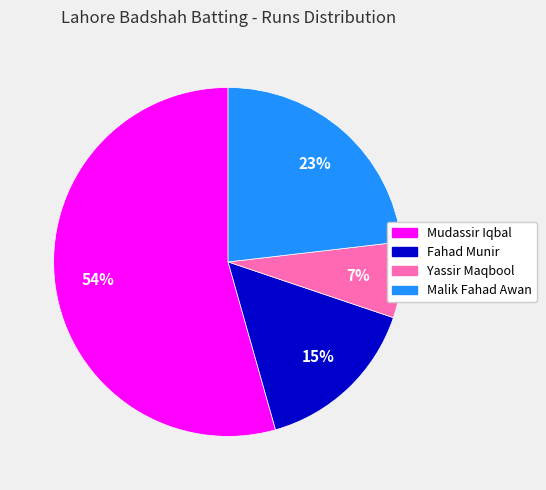

Is the sum of Yassir Maqbool and Fahad Munir greater than half?

No